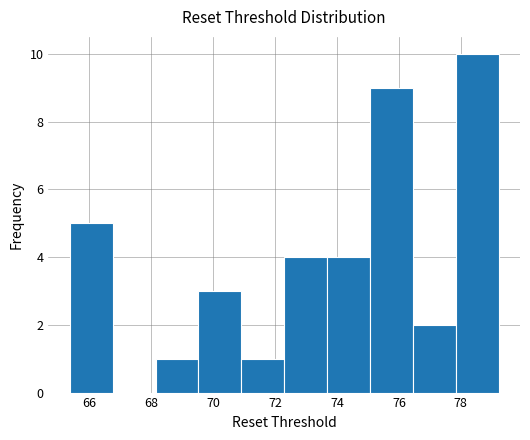

Reading left to right, transcribe this chart: for each bar, give the range it covers on the x-axis and its height. Neither the bar edges nor the heights are printed on the chart, so give them approximately, as read against the axes.

65.4 to 66.8: 5
66.8 to 68.2: 0
68.2 to 69.6: 1
69.6 to 71.0: 3
71.0 to 72.2: 1
72.2 to 73.6: 4
73.6 to 75.0: 4
75.0 to 76.4: 9
76.4 to 77.8: 2
77.8 to 79.2: 10